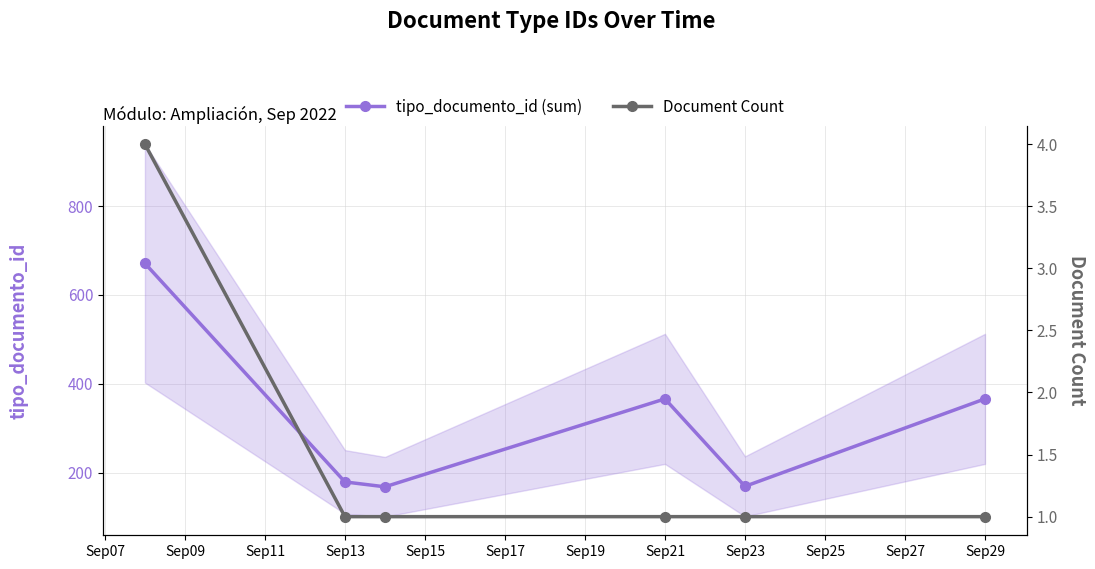

Reading left to right, transcribe all the data shown in this chart.

tipo_documento_id (sum): 671	179	168	366	169	366
Document Count: 4	1	1	1	1	1